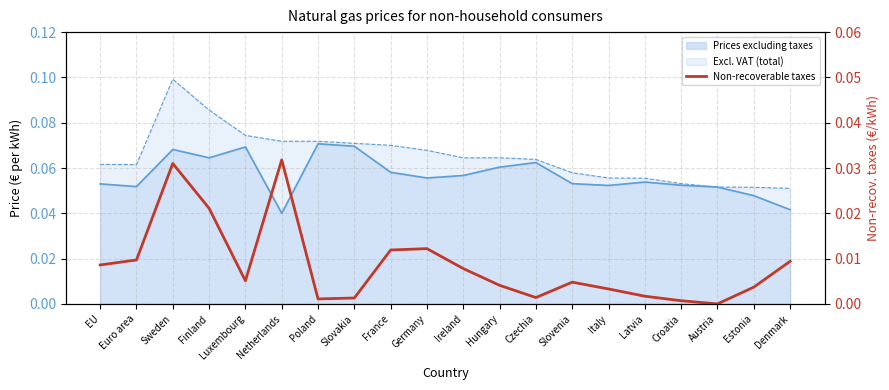

What is the label of the 10th point from the left?

Germany